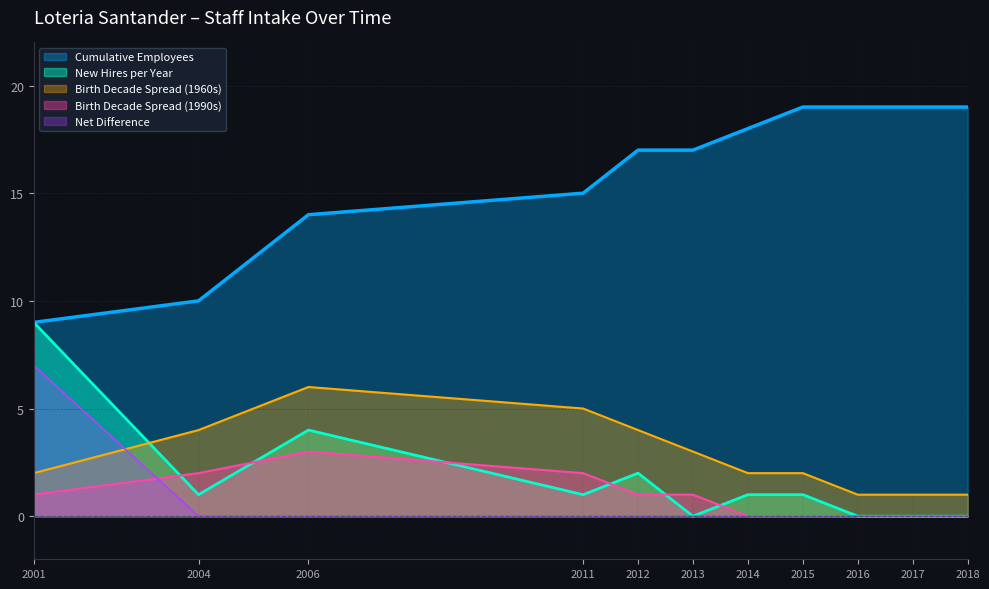

What is the maximum value shown in the chart?

19